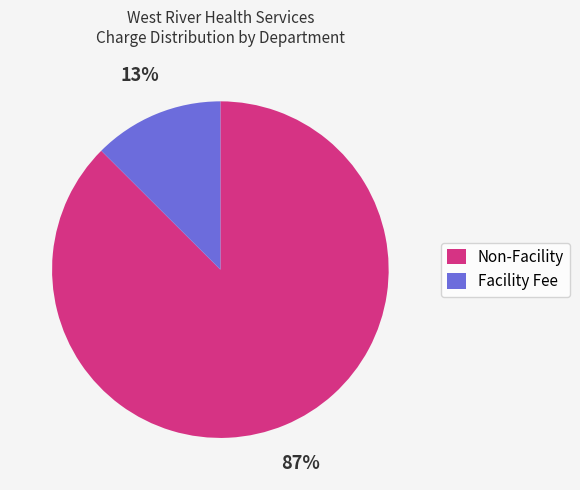

To the nearest percent, what portion does Facility Fee represent?

13%